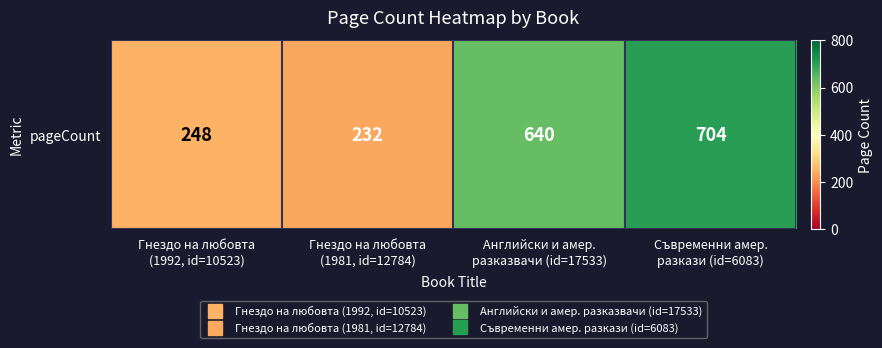

Reading left to right, extract all data points from this chart.

Гнездо на любовта
(1992, id=10523)=248	Гнездо на любовта
(1981, id=12784)=232	Английски и амер.
разказвачи (id=17533)=640	Съвременни амер.
разкази (id=6083)=704